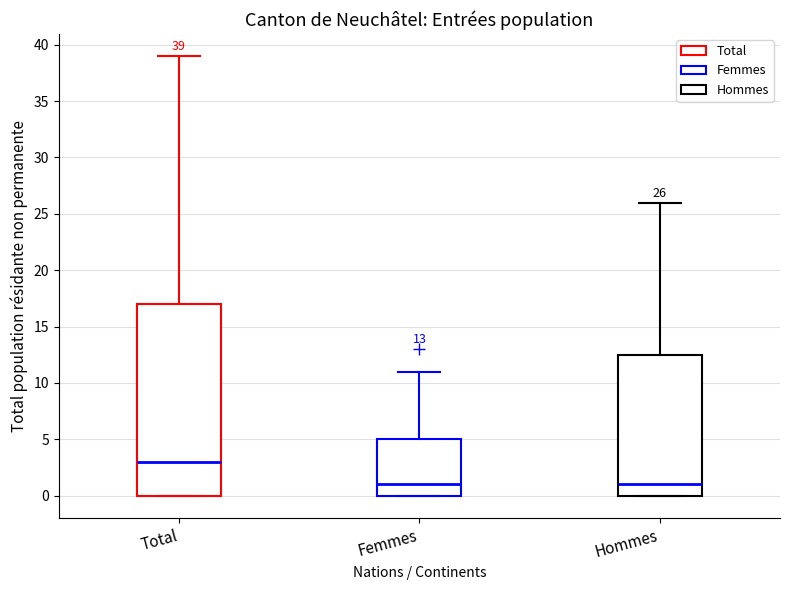

Comparing the boxes themselves (not the whiskers), which one is the tallest?

Total